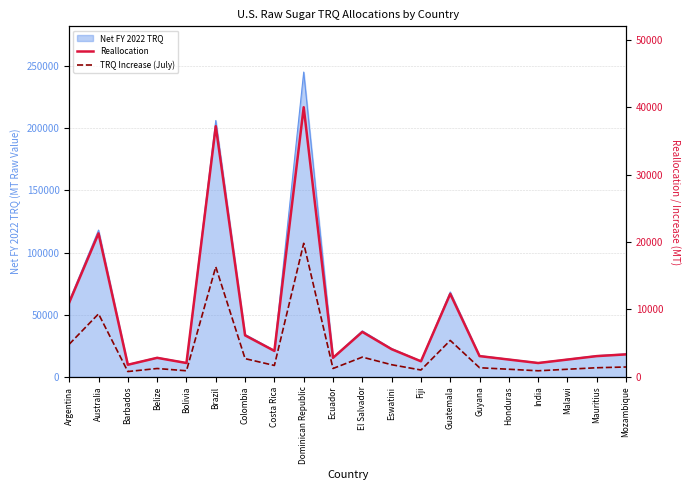

In TRQ Increase (July), how many points are higher than both neighbors (excluding endpoints)?

6